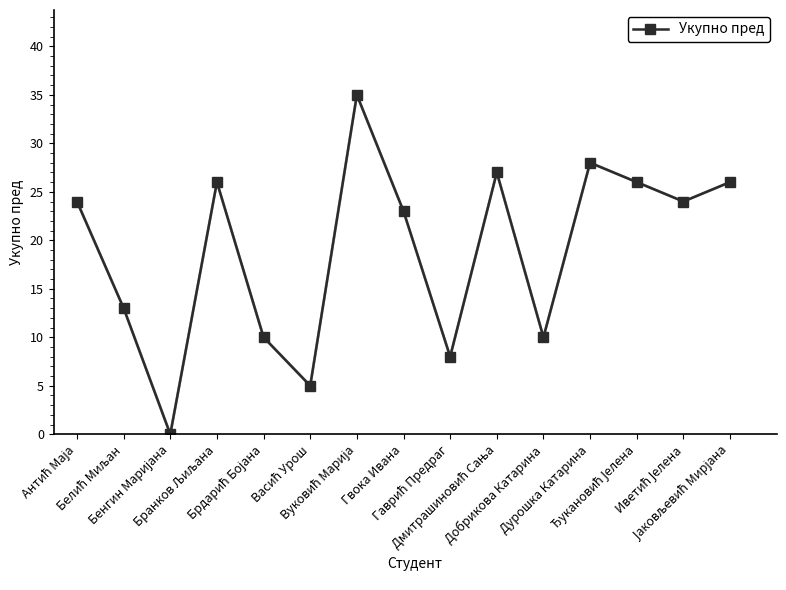

What is the maximum value shown in the chart?

35